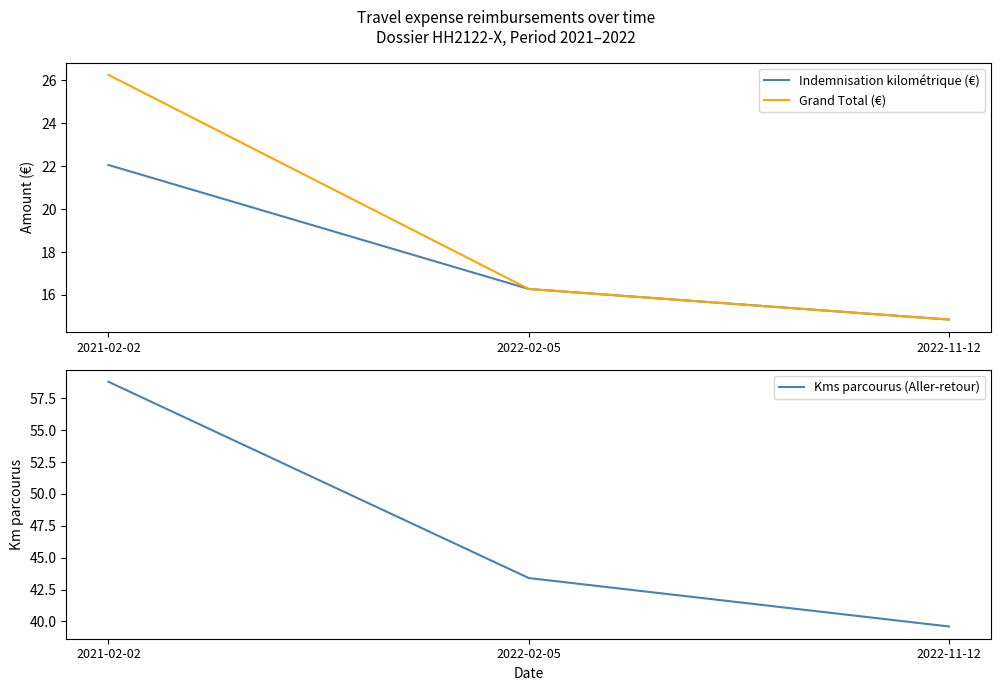

Is the value of Kms parcourus (Aller-retour) at 2022-02-05 greater than the value of Indemnisation kilométrique (€) at 2021-02-02?

Yes